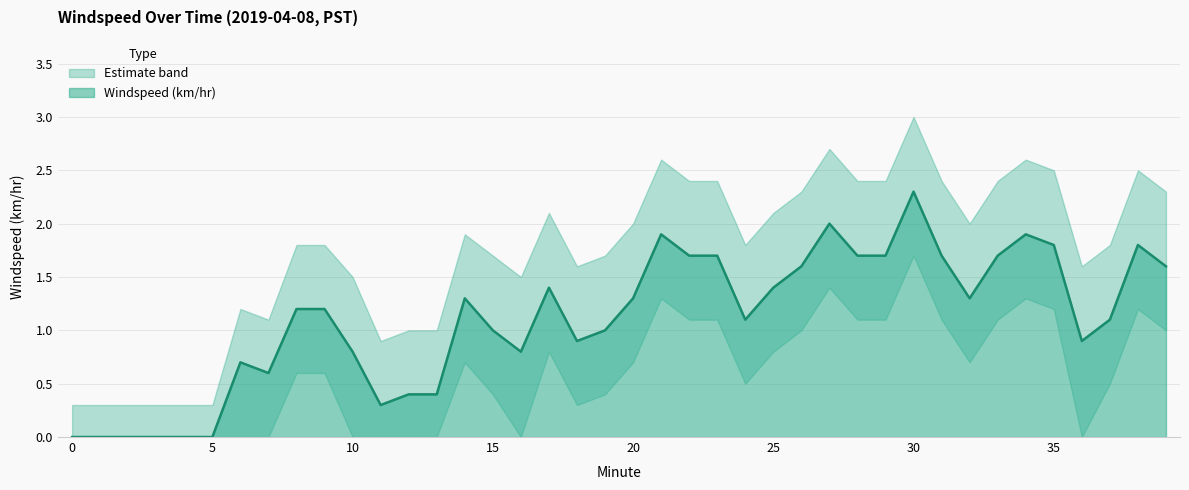

Which category has the highest value in the Windspeed (km/hr) series?

30